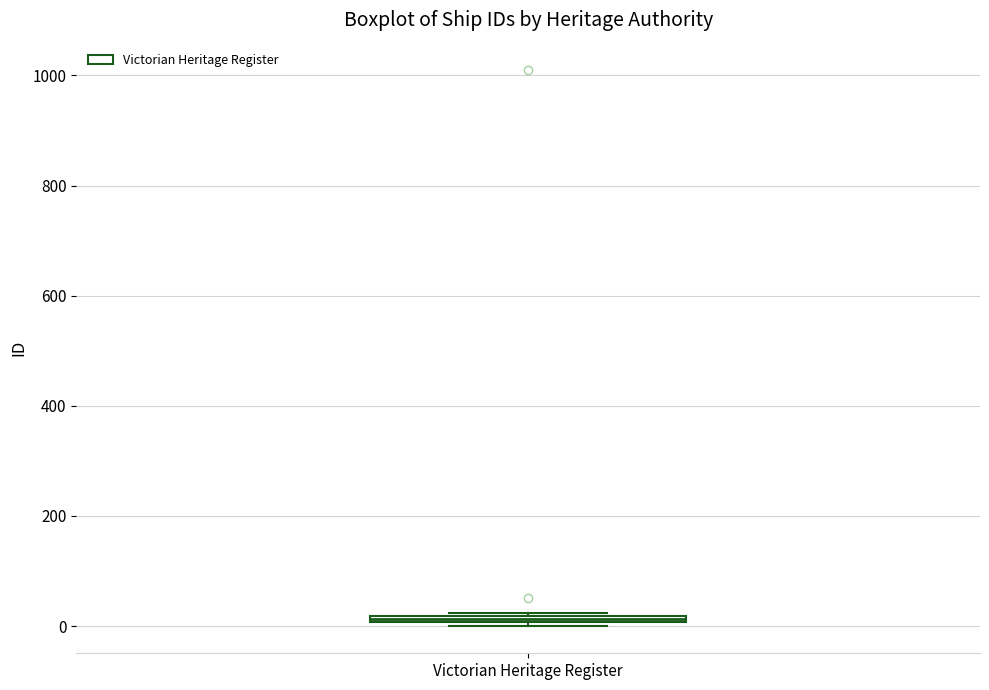

Where is the upper edge of the box for Victorian Heritage Register on the y-axis? The values are not printed on the chart, so give them approximately, as read against the axis.

20